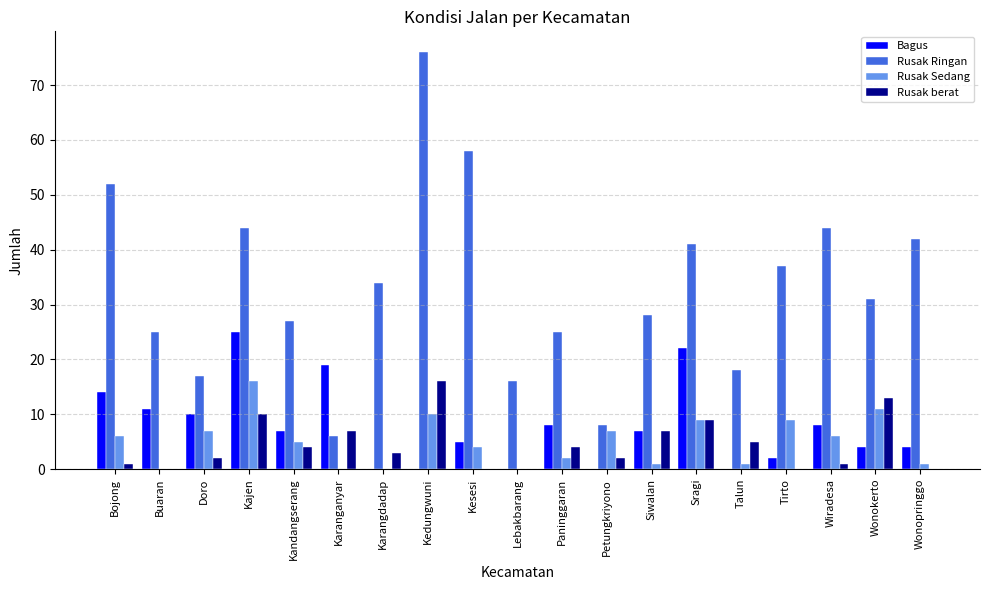

The Rusak Ringan series shows 18 at Talun. True or false?

True